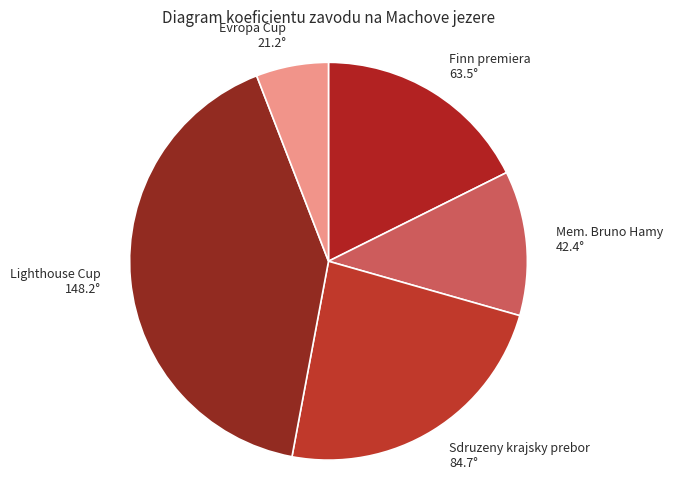

Which has a higher value, Finn premiera or Mem. Bruno Hamy?

Finn premiera